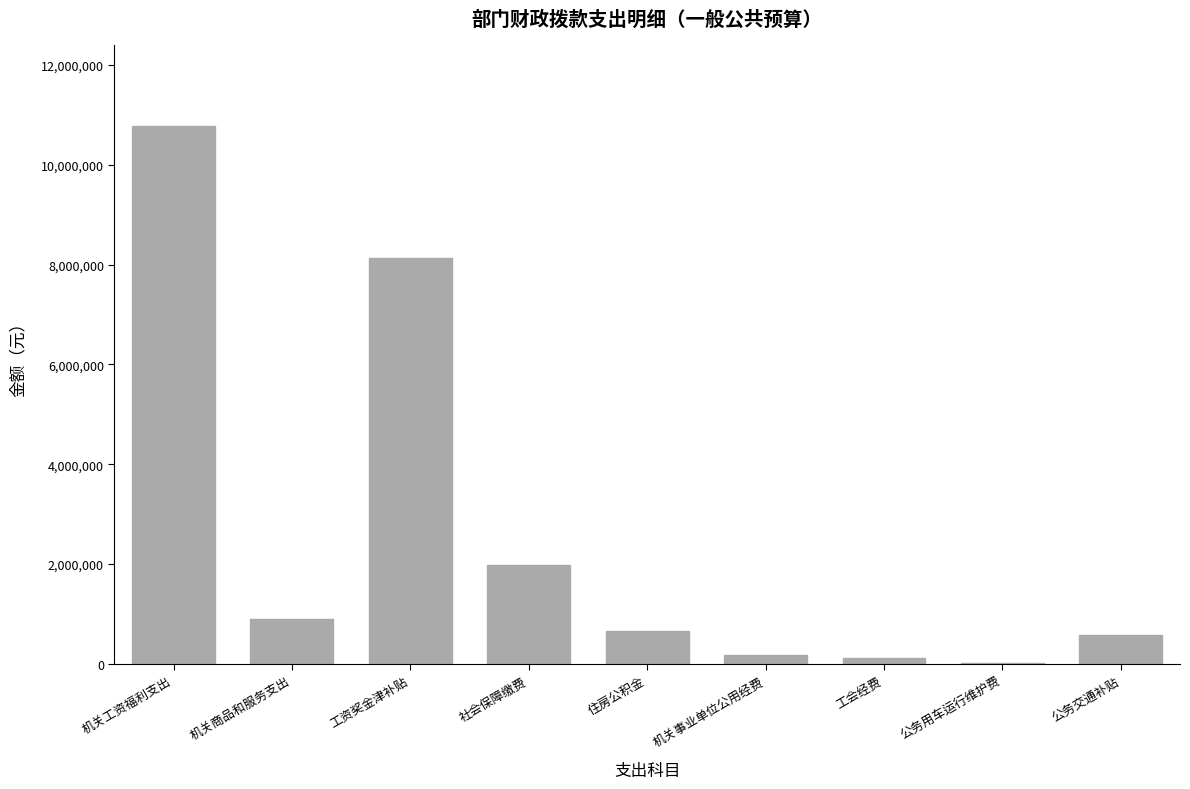

At which category does the chart reach its peak across all series?

机关工资福利支出